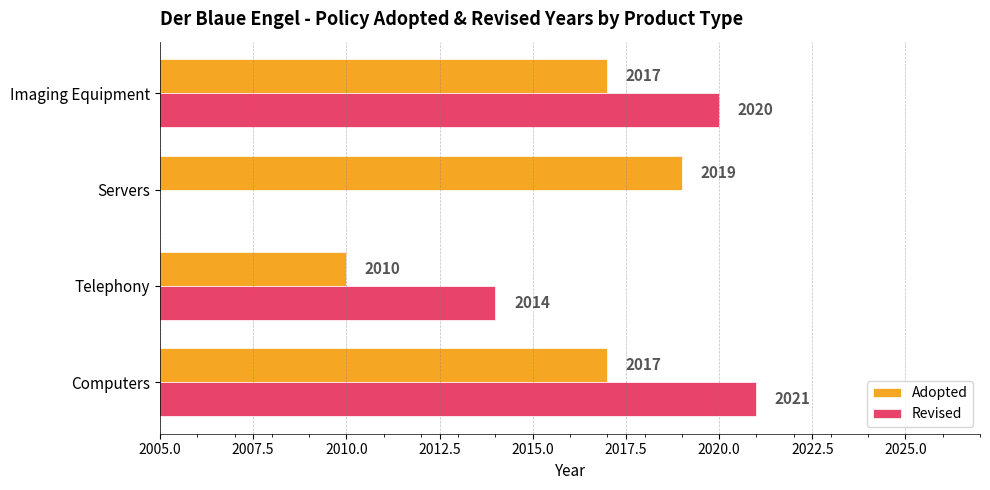

What are all the series names shown in the legend?

Adopted, Revised